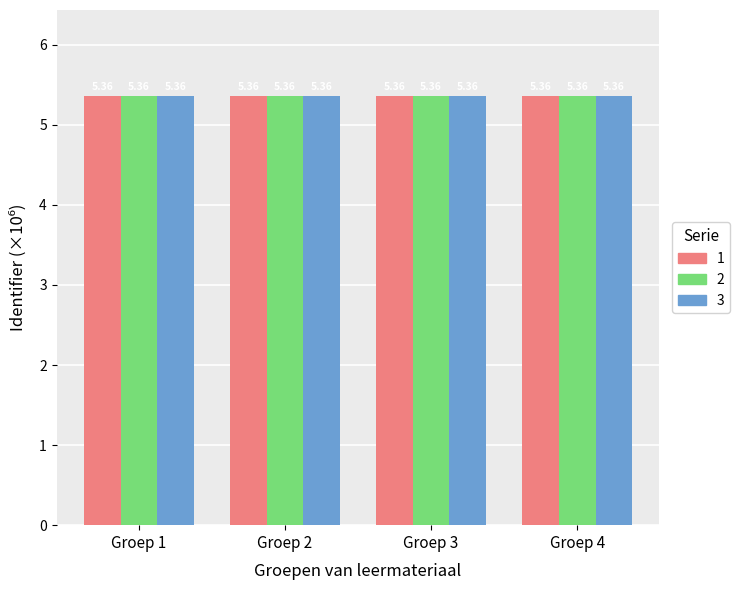

What is the total value across all series at Groep 3?

16.1